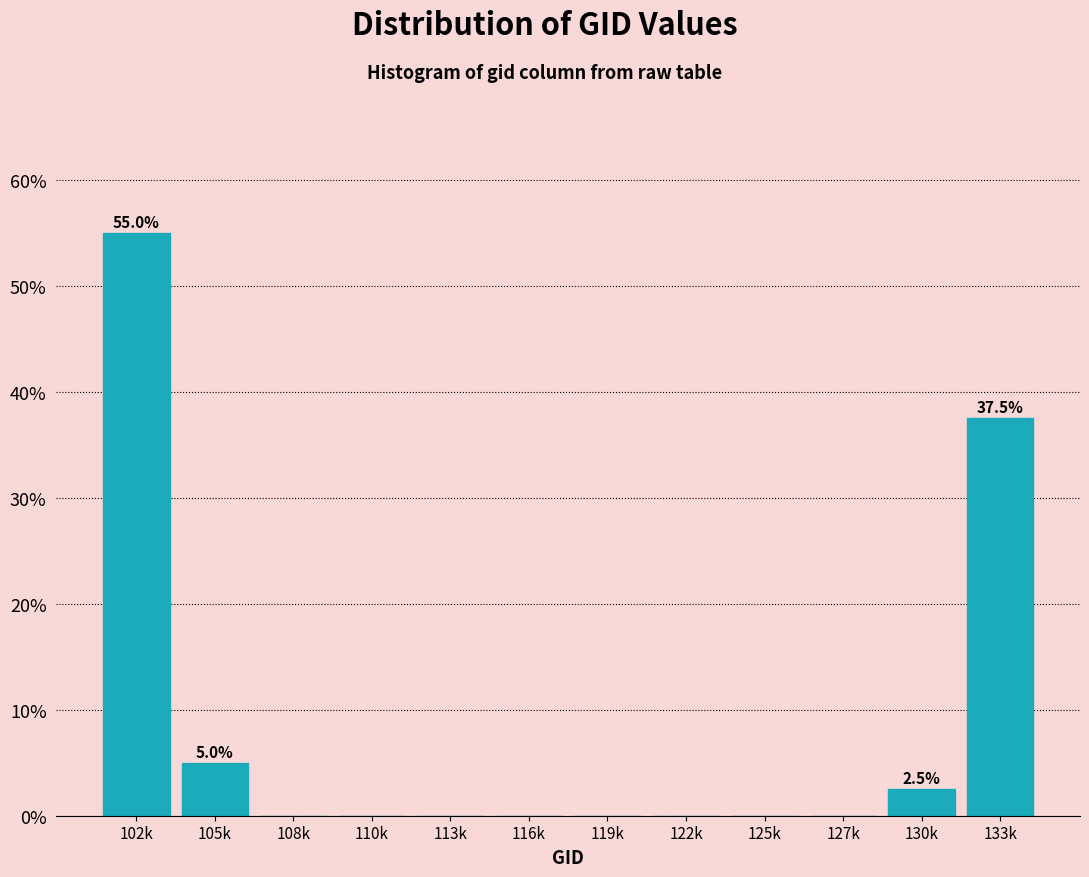

Reading left to right, what are all the values shown in this chart?

102k=55.0	105k=5.0	108k=0.0	110k=0.0	113k=0.0	116k=0.0	119k=0.0	122k=0.0	125k=0.0	127k=0.0	130k=2.5	133k=37.5